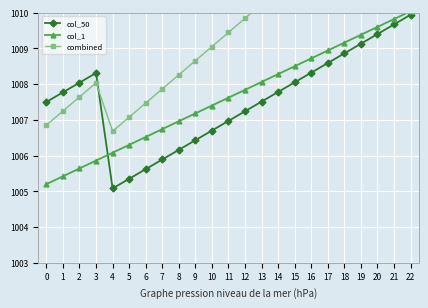

Rank the series by their maximum value, from lowest to highest.

col_50, col_1, combined